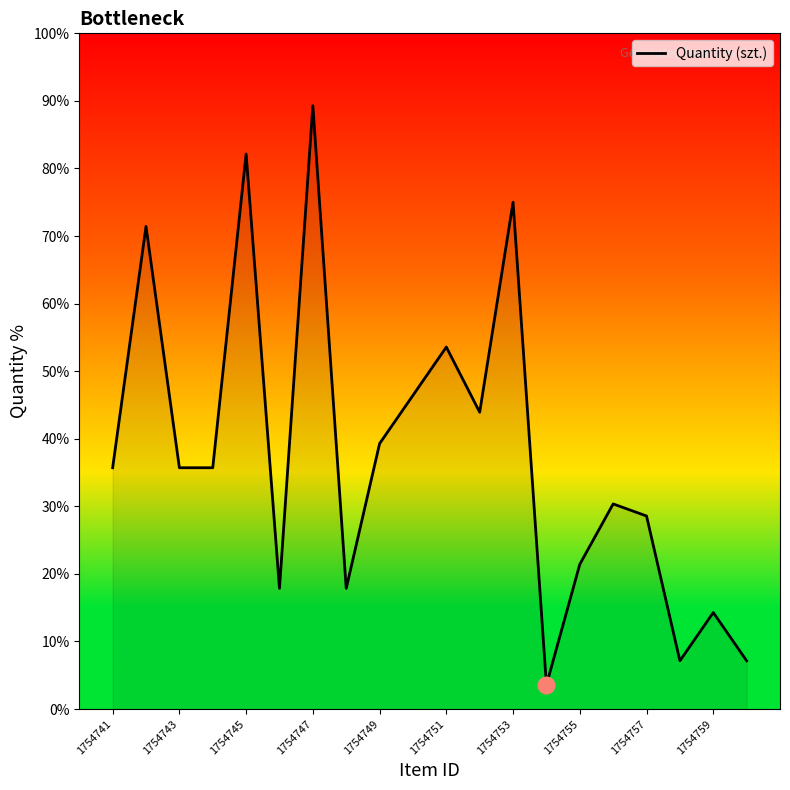

What is the minimum value shown in the chart?

3.6